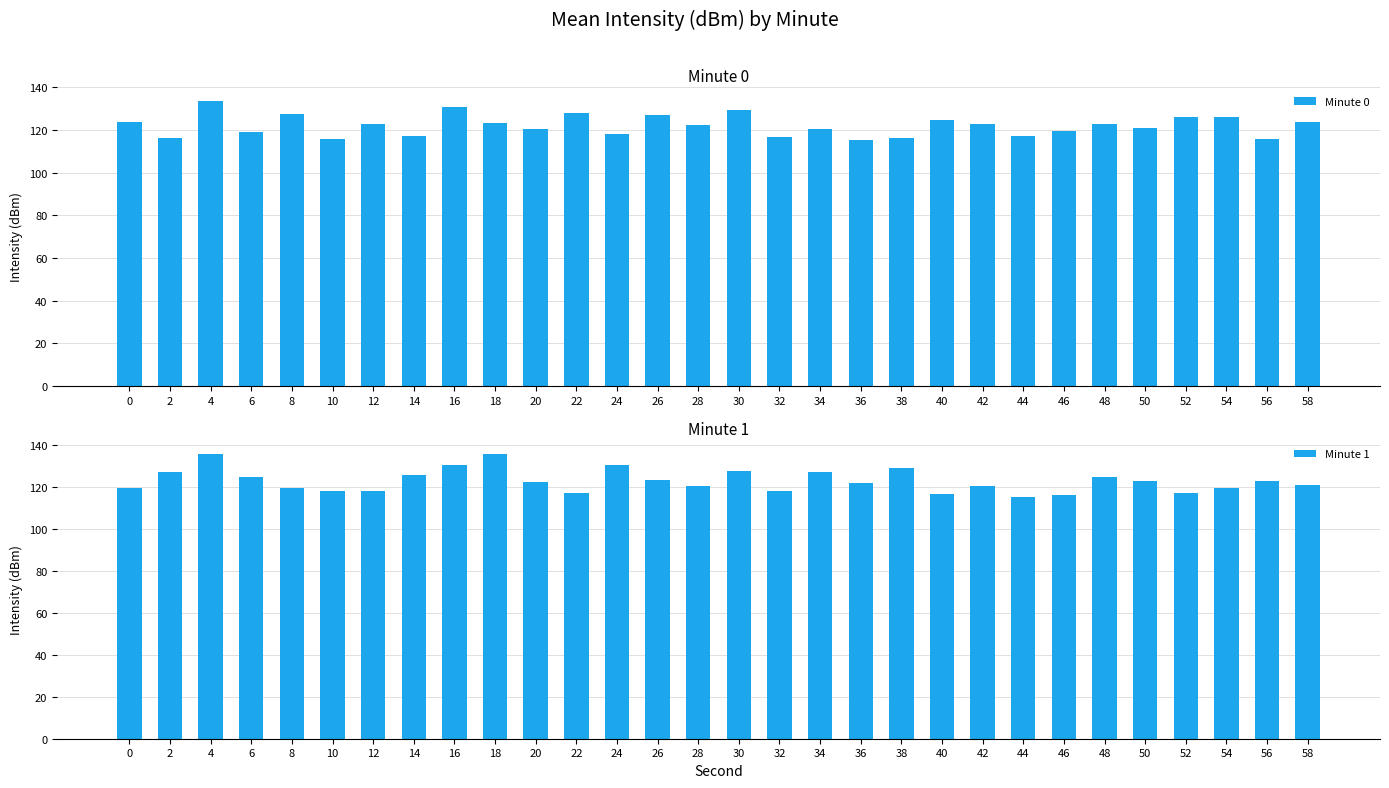

Reading left to right, list all the values displayed in this chart.

Minute 0: 0=123.9	2=116.5	4=133.6	6=119.1	8=127.6	10=116.0	12=122.7	14=117.3	16=130.9	18=123.4	20=120.7	22=127.8	24=118.3	26=127.3	28=122.3	30=129.2	32=116.9	34=120.5	36=115.5	38=116.1	40=124.8	42=122.8	44=117.2	46=119.7	48=122.9	50=121.1	52=126.1	54=126.3	56=115.8	58=123.6
Minute 1: 0=119.5	2=127.3	4=136.1	6=124.7	8=119.5	10=118.3	12=118.4	14=125.8	16=130.7	18=135.7	20=122.7	22=117.3	24=130.9	26=123.4	28=120.7	30=127.8	32=118.3	34=127.3	36=122.3	38=129.2	40=116.9	42=120.5	44=115.5	46=116.1	48=124.8	50=122.8	52=117.2	54=119.7	56=122.9	58=121.1